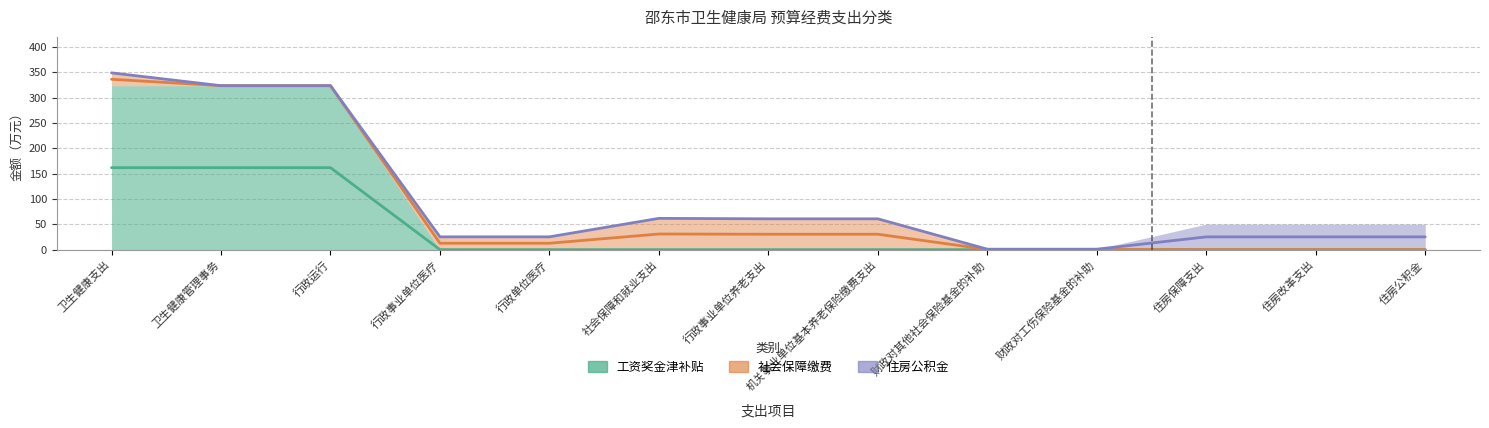

Which series has the largest total across all categories?

工资奖金津补贴